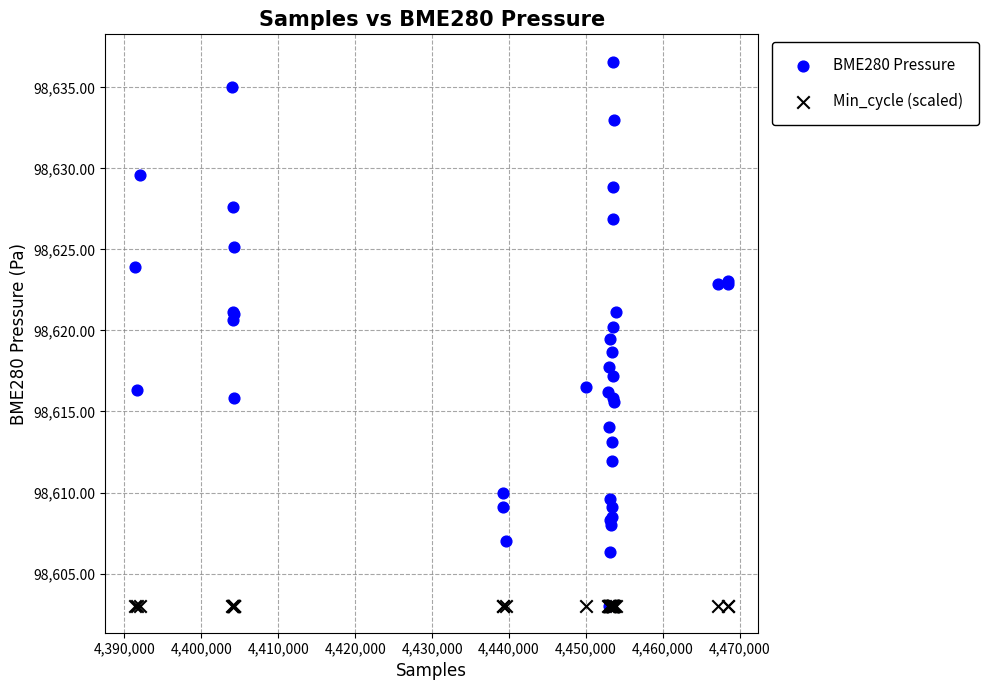

What are all the series names shown in the legend?

BME280 Pressure, Min_cycle (scaled)